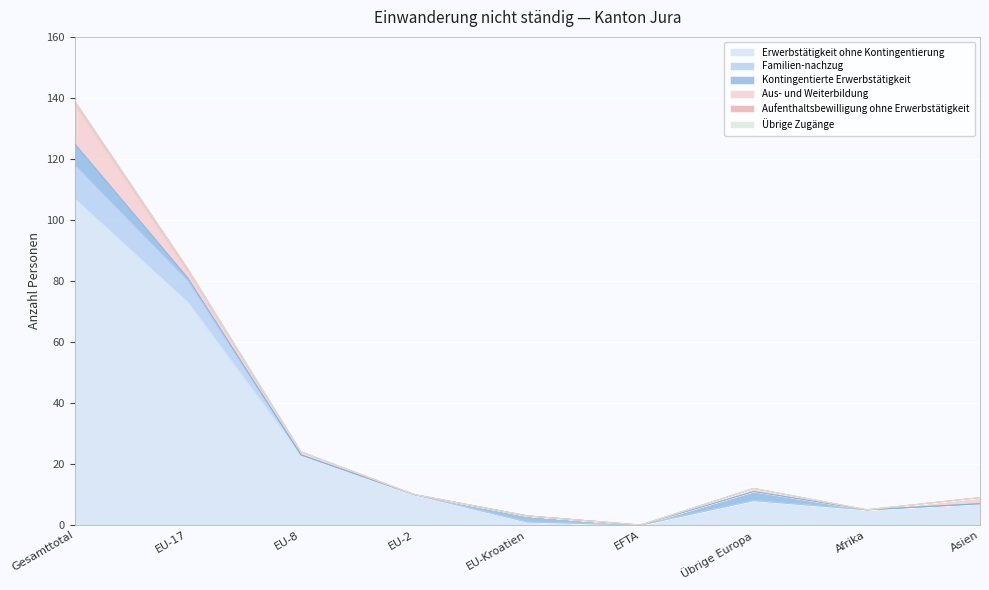

How many data points in Aus- und Weiterbildung are above 1?

3